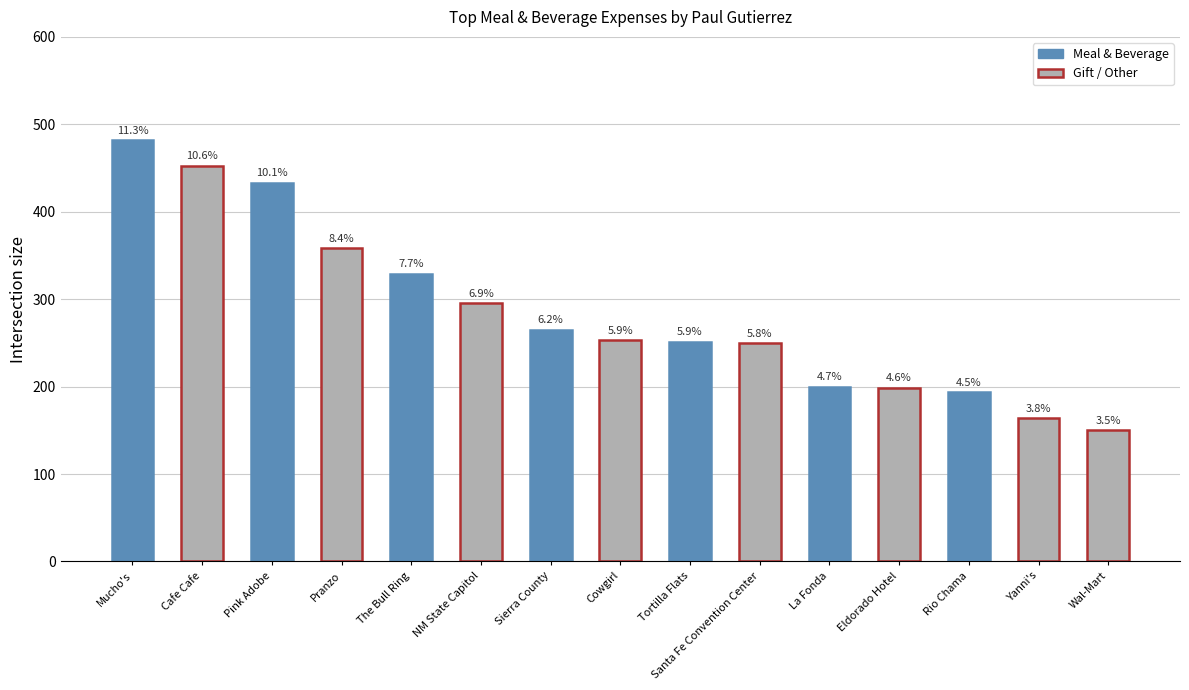

Are the bars horizontal?

No